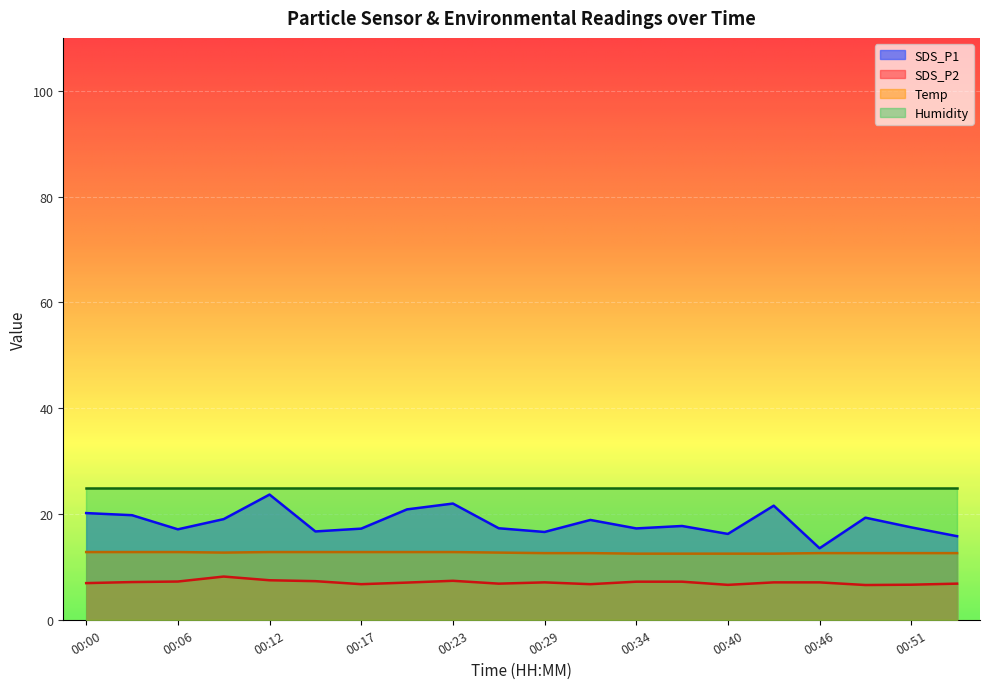

Rank the series by their maximum value, from lowest to highest.

SDS_P2, Temp, SDS_P1, Humidity